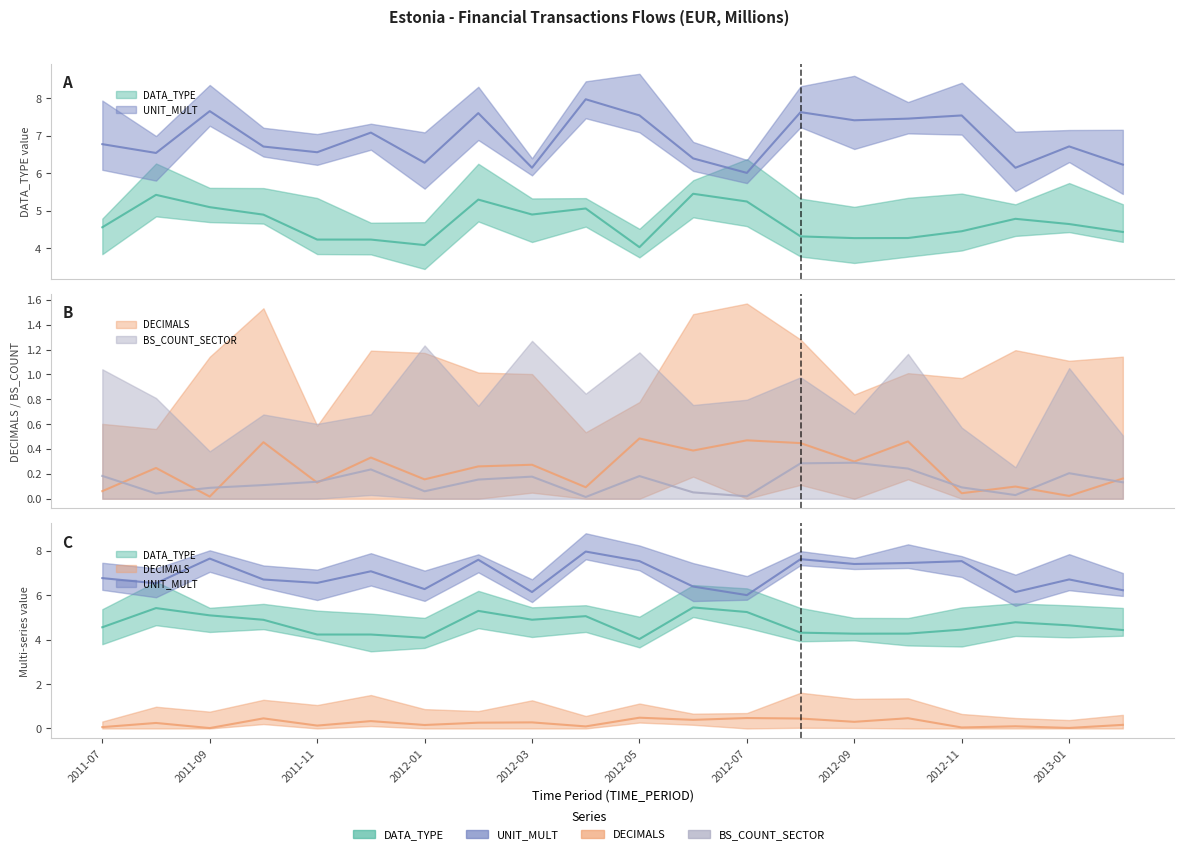

What is the label of the 14th point from the left?

2012-08